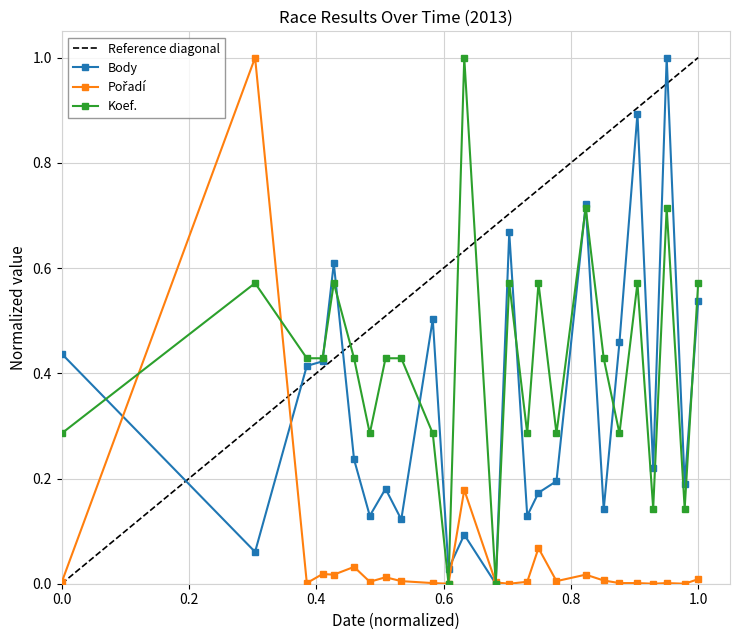

Does the chart have visible grid lines?

Yes